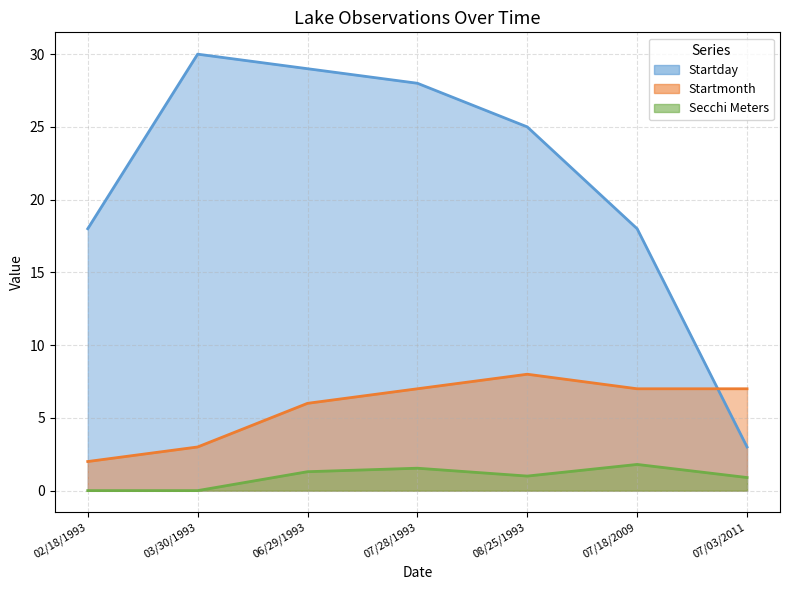

Reading left to right, what are all the values shown in this chart?

Startday: 18.0	30.0	29.0	28.0	25.0	18.0	3.0
Startmonth: 2.0	3.0	6.0	7.0	8.0	7.0	7.0
Secchi Meters: 0.0	0.0	1.3	1.5	1.0	1.8	0.9